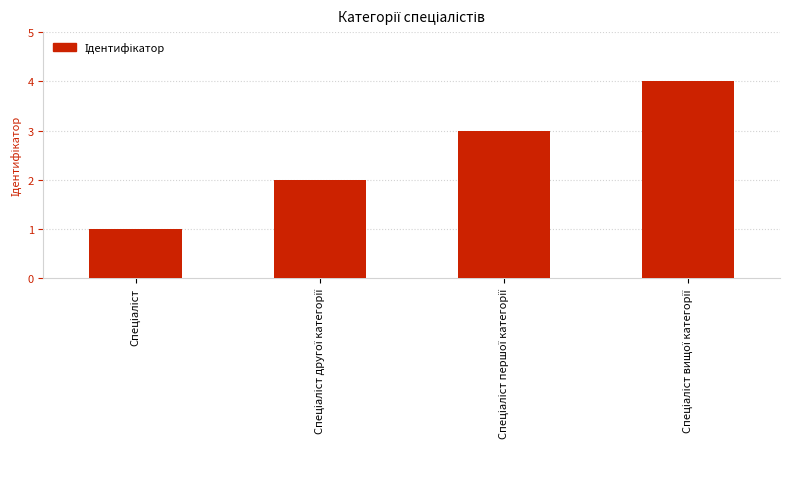

What is the maximum value shown in the chart?

4